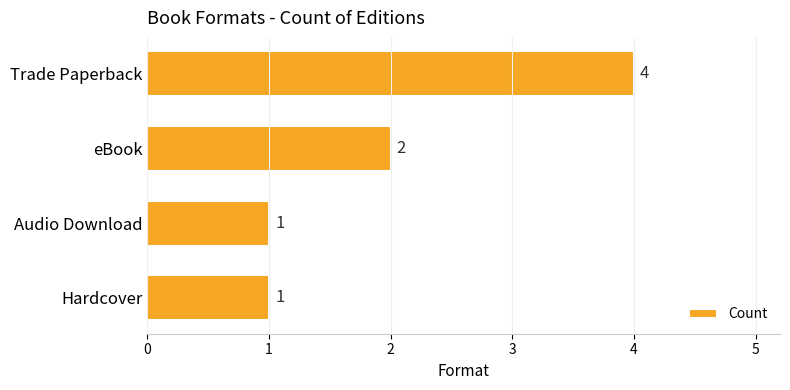

The value at eBook is 3. True or false?

False